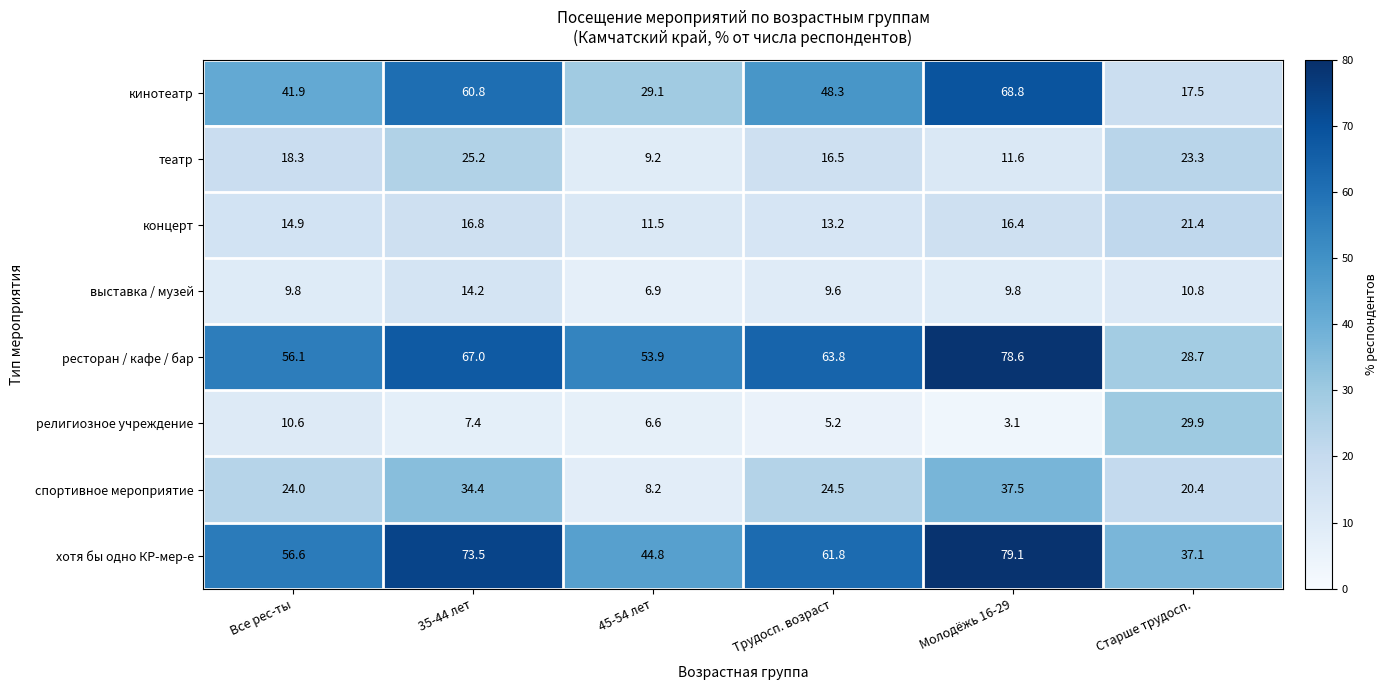

What is the greatest value displayed?

79.1